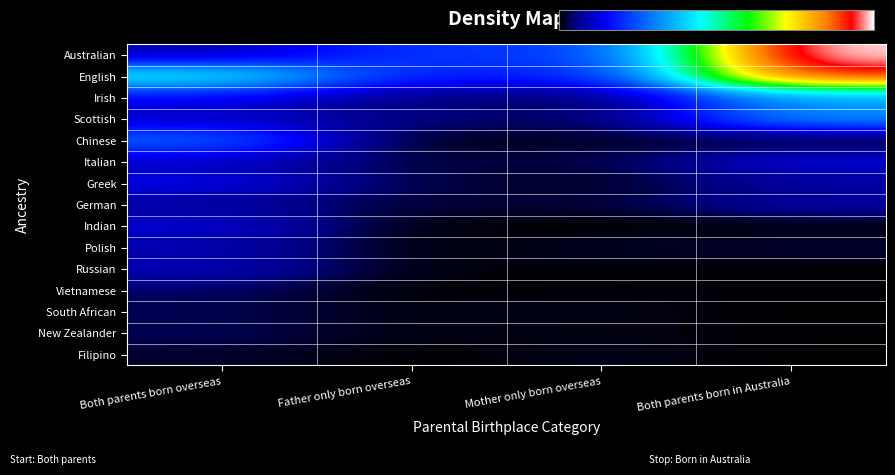

Which has a higher value, Both parents born overseas or Father only born overseas?

Father only born overseas